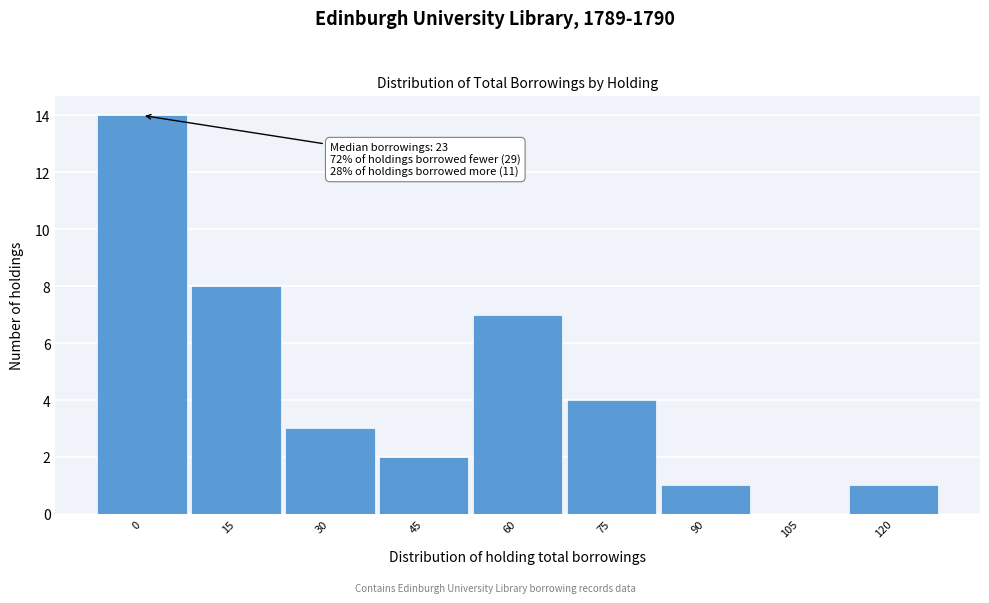

Reading left to right, list all the values displayed in this chart.

0=14	15=8	30=3	45=2	60=7	75=4	90=1	105=0	120=1